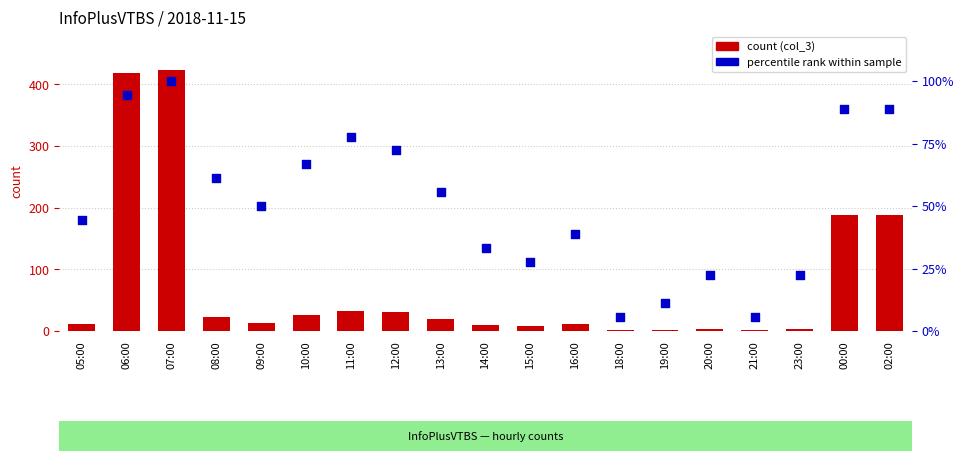

Which series reaches the maximum Y coordinate?

count